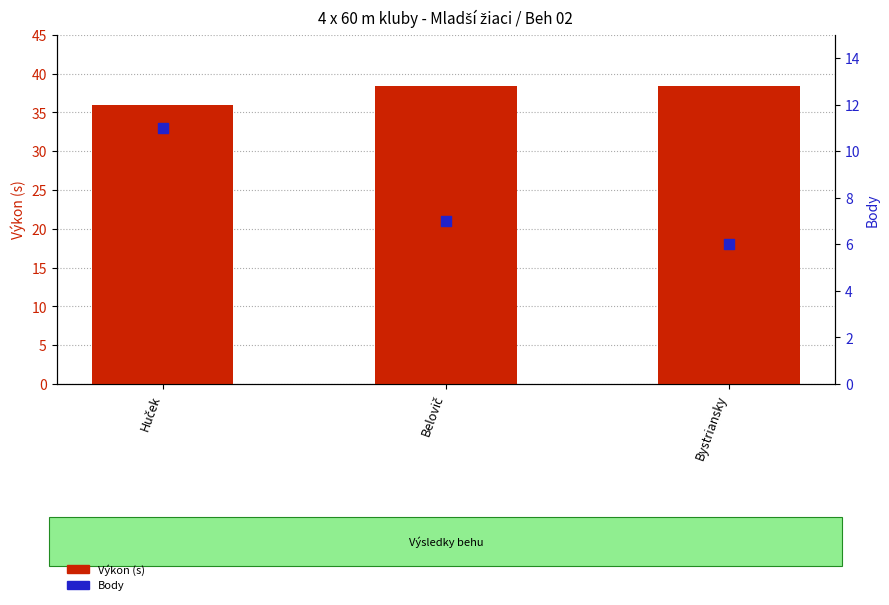

At how many categories does at least one series exceed 6?

3